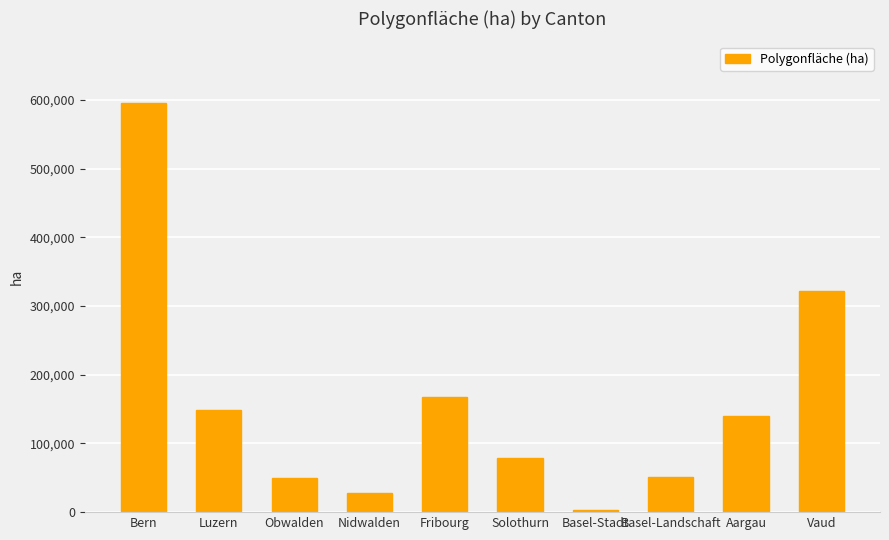

What is the label of the 1st bar from the right?

Vaud